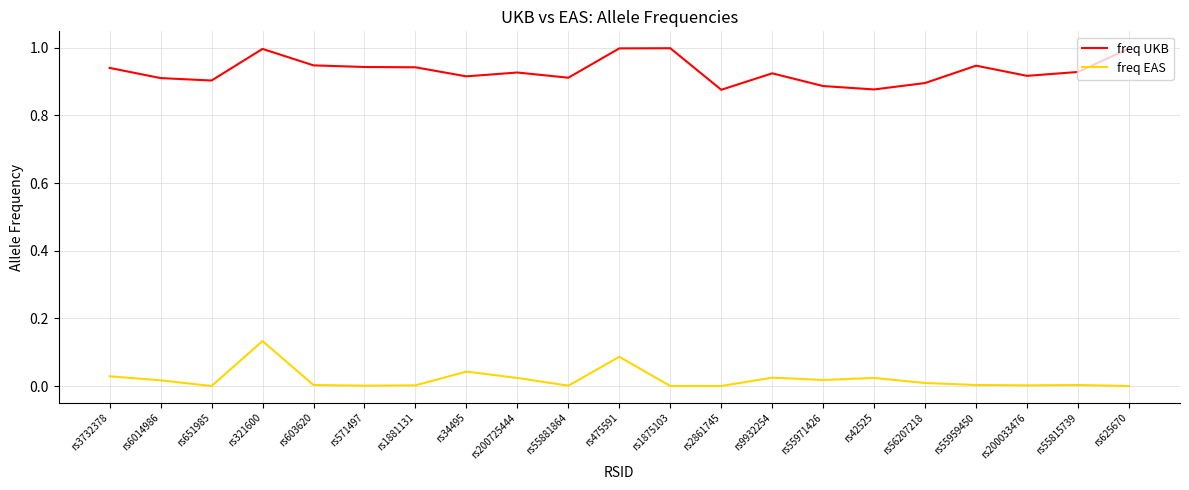

At rs1881131, list the series in order from largest to smallest.

freq UKB, freq EAS